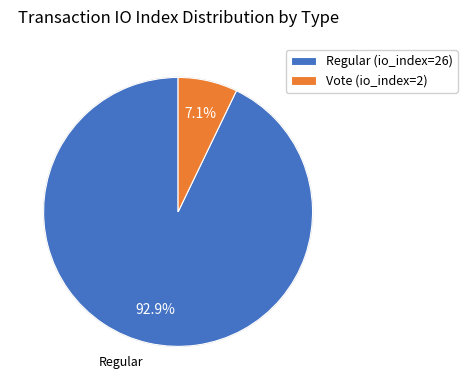

What percentage is the Regular (io_index=26) slice, to the nearest percent?

93%